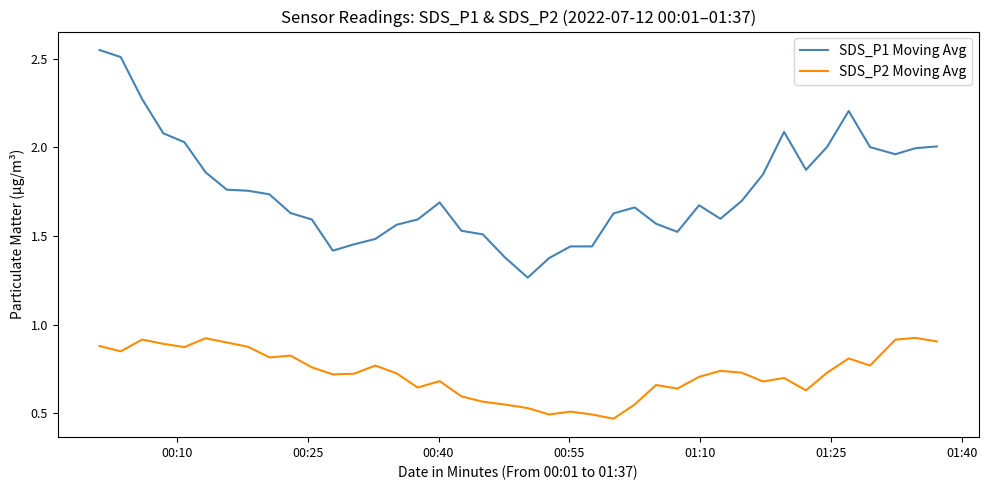

Rank the series by their maximum value, from highest to lowest.

SDS_P1 Moving Avg, SDS_P2 Moving Avg